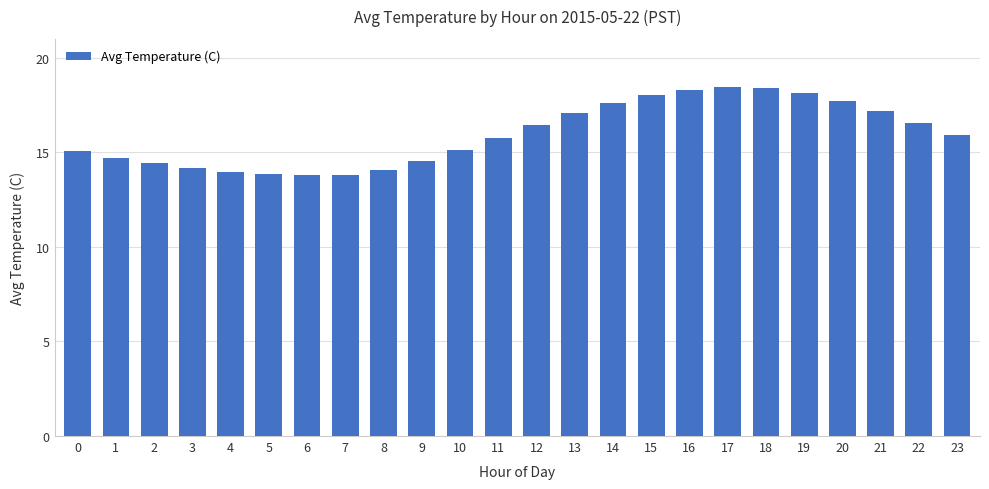

The value at 1 is 8.3. True or false?

False